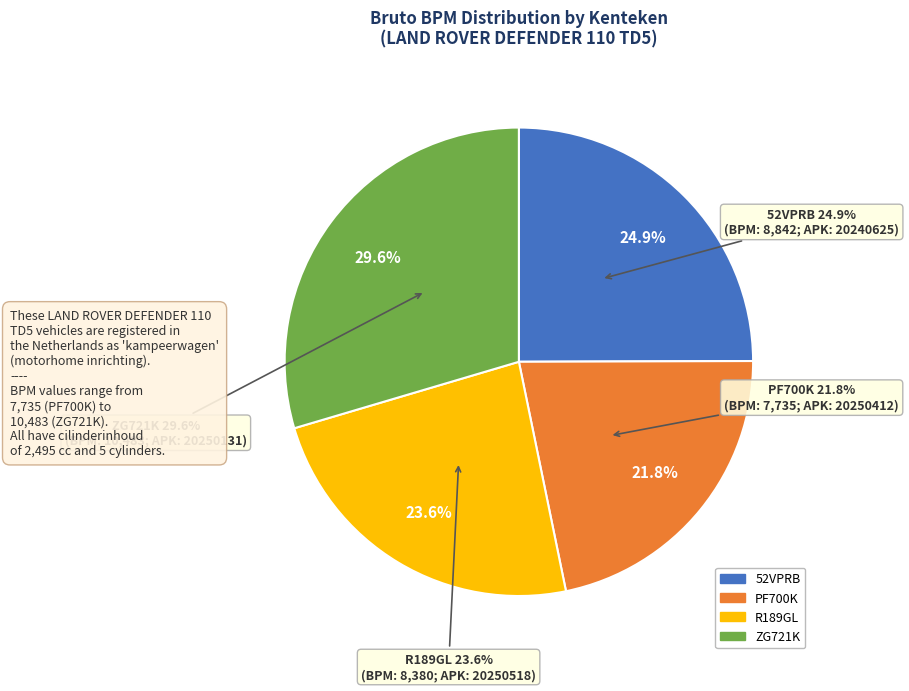

To the nearest percent, what percentage of the pie is 52VPRB?

25%